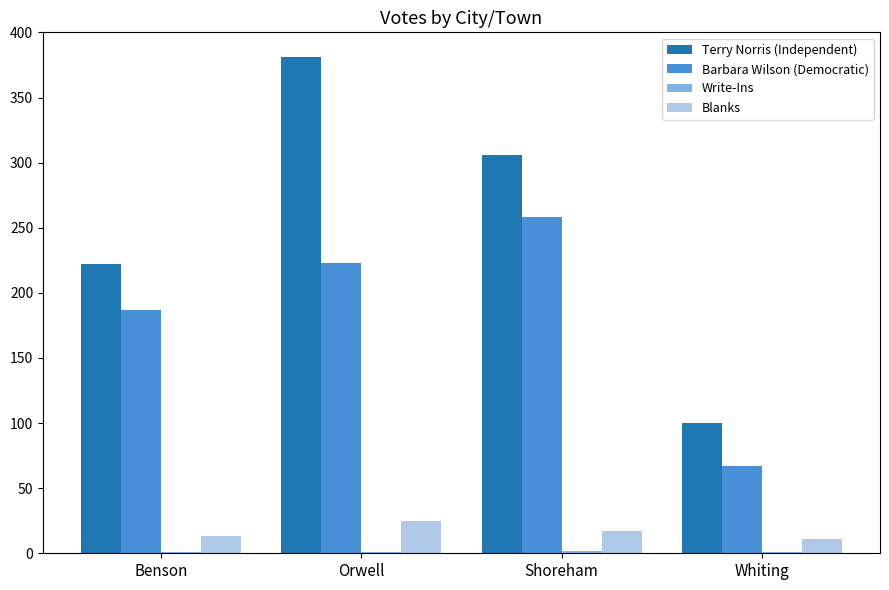

Where is Terry Norris (Independent) nearest to the value 240?

Benson